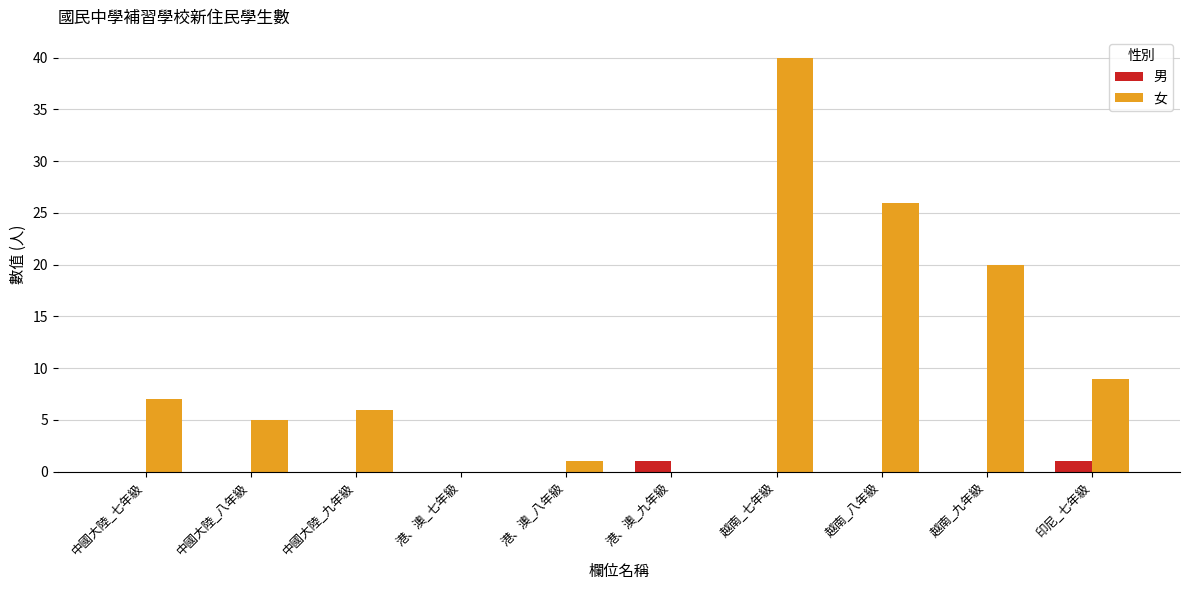

Between 中國大陸_八年級 and 印尼_七年級, which series saw the biggest shift?

女